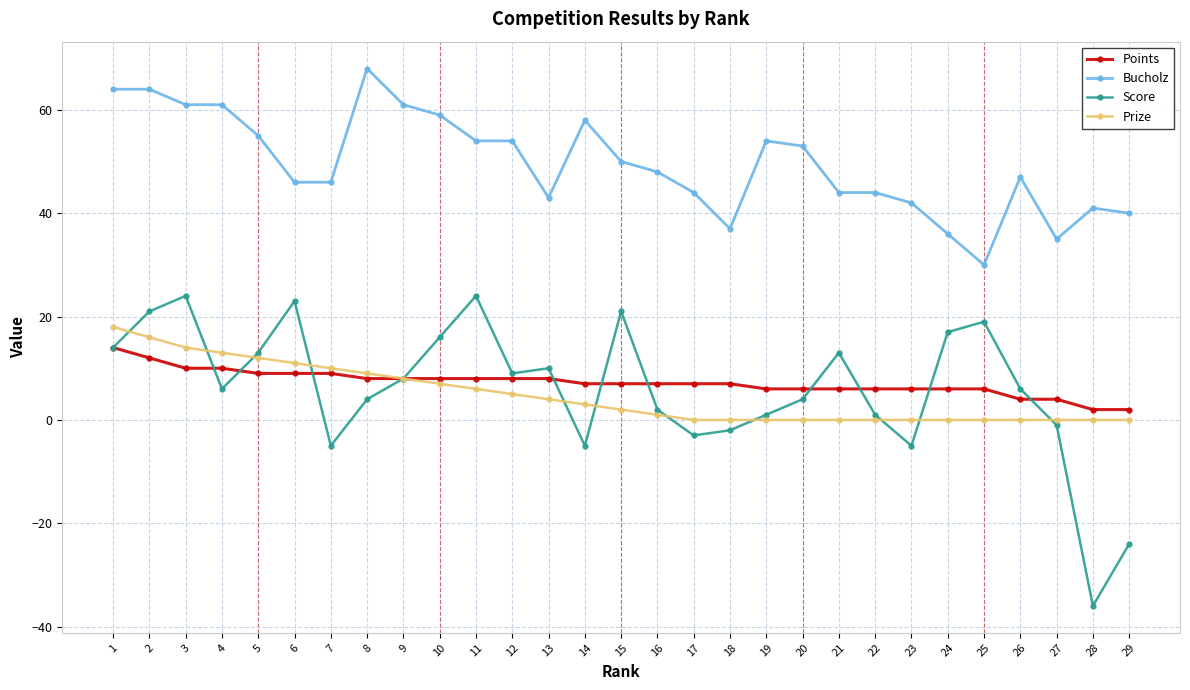

Where is the first local maximum for Score?

3